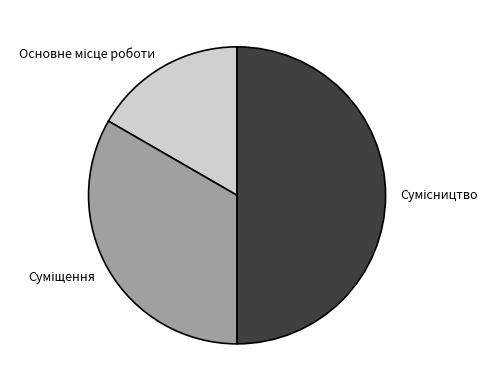

How many segments does this pie chart have?

3